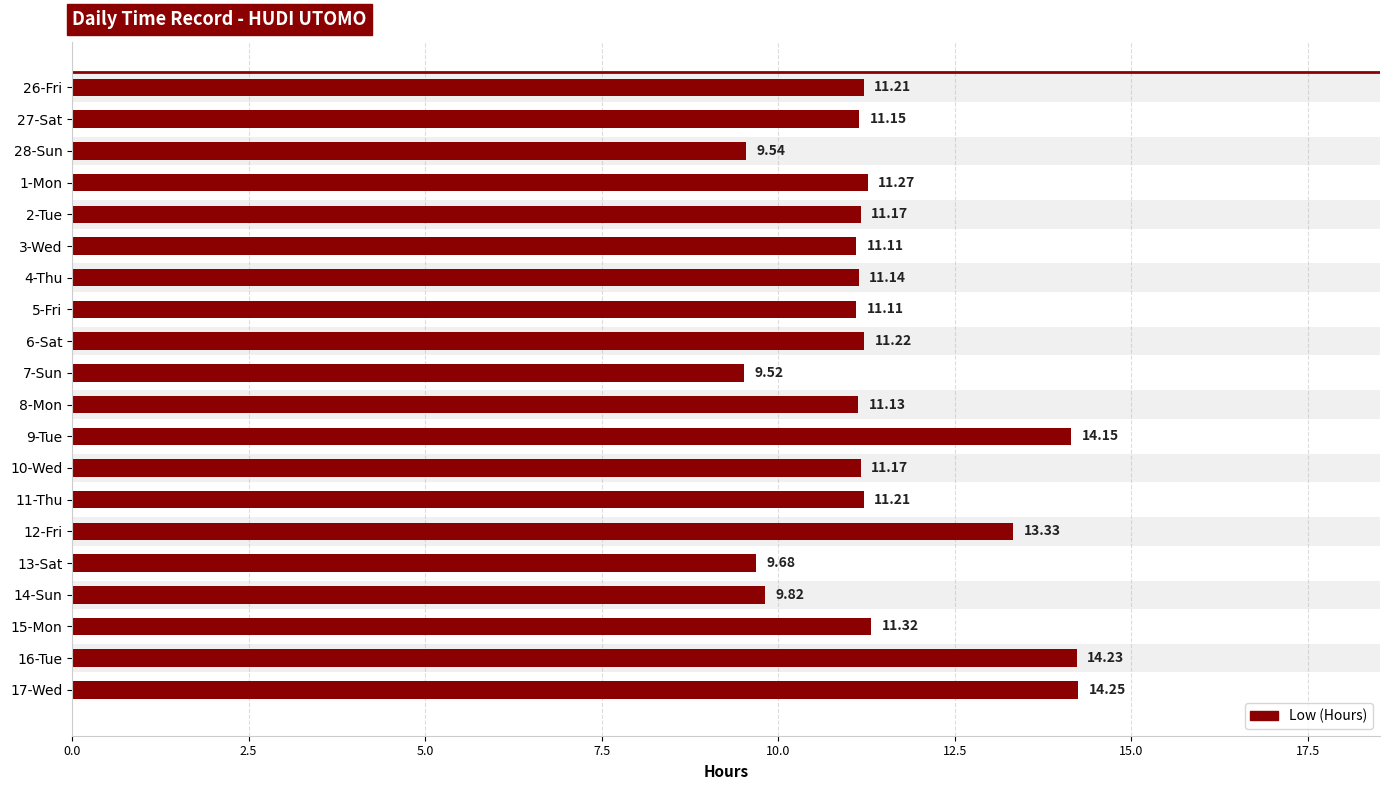

What is the smallest value displayed?

9.5